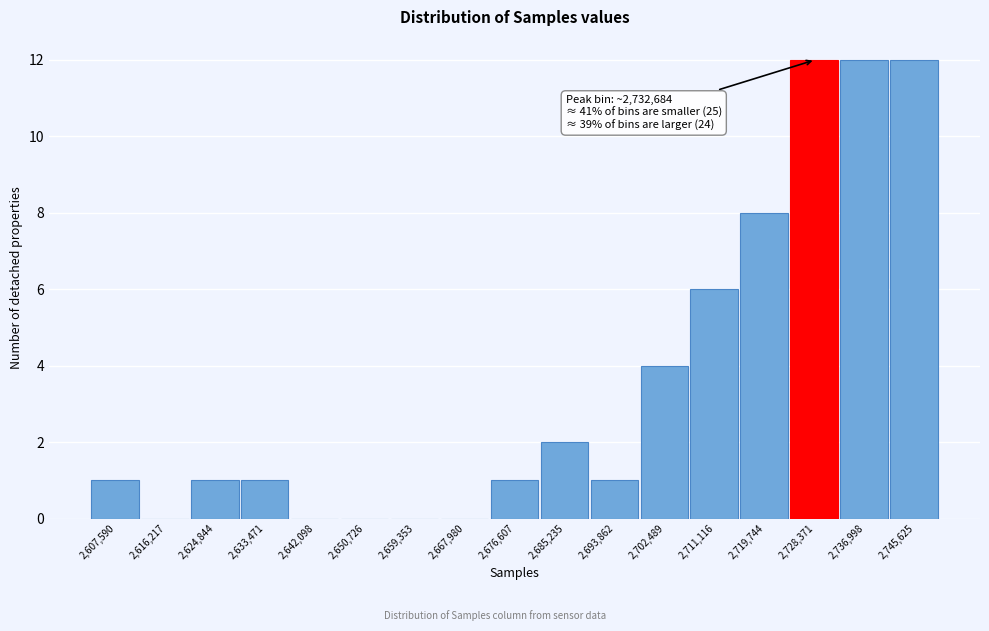

Reading left to right, list all the values displayed in this chart.

2,607,590=1	2,616,217=0	2,624,844=1	2,633,471=1	2,642,098=0	2,650,726=0	2,659,353=0	2,667,980=0	2,676,607=1	2,685,235=2	2,693,862=1	2,702,489=4	2,711,116=6	2,719,744=8	2,728,371=12	2,736,998=12	2,745,625=12